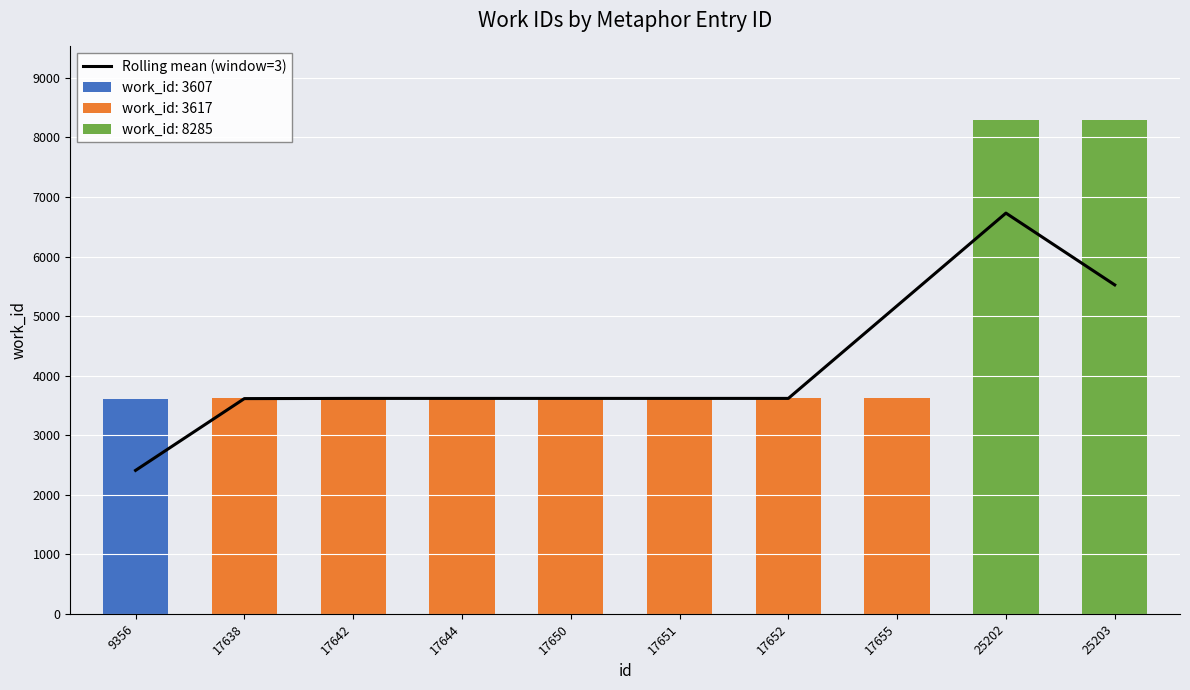

What is the change in value from 9356 to 17642?

+1209.0